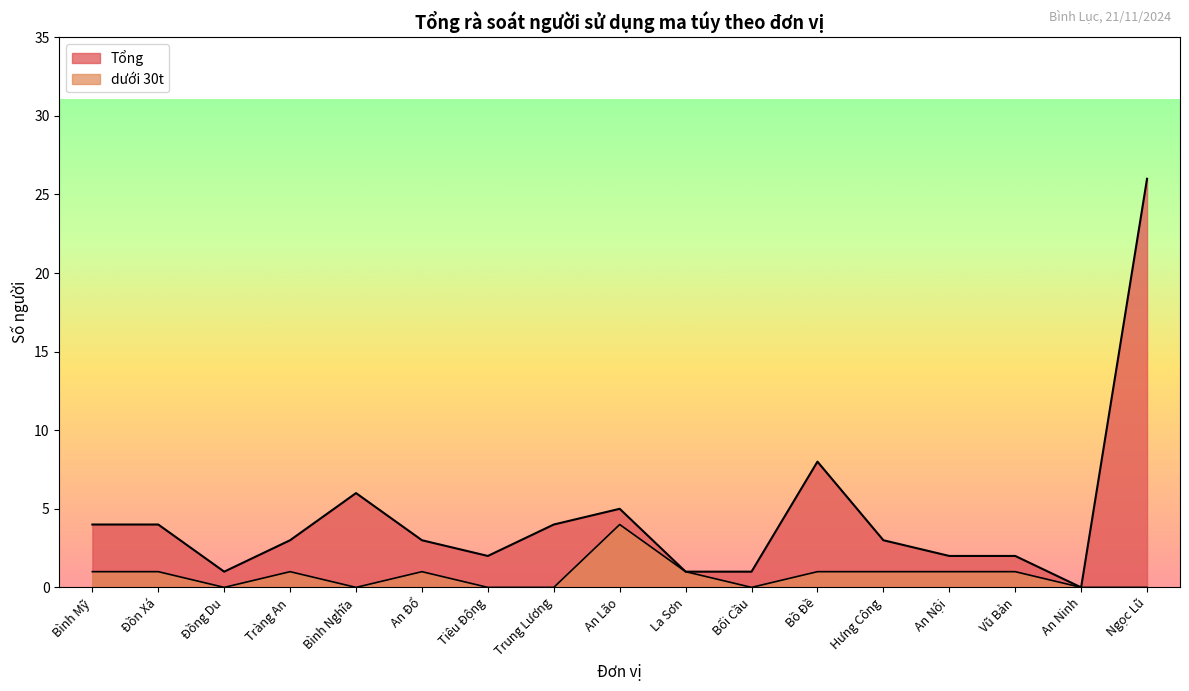

Which series has the largest total across all categories?

Tổng